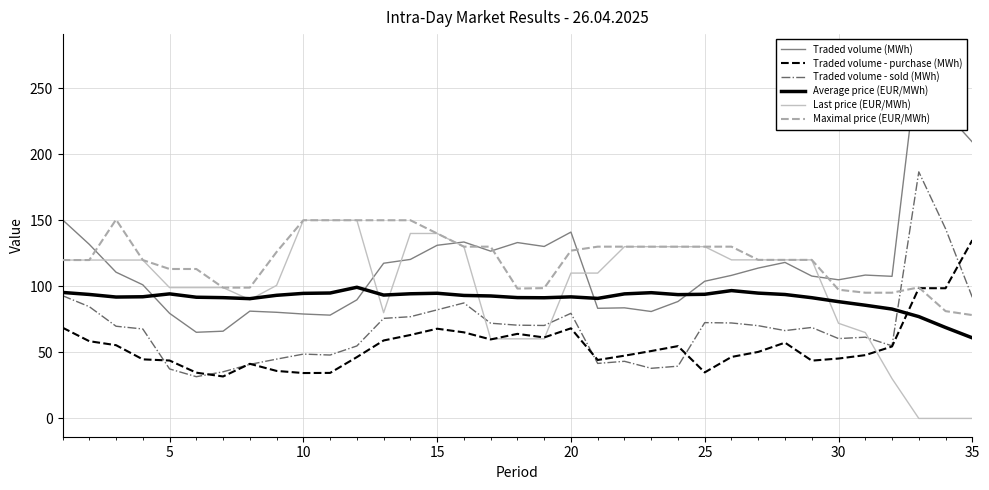

What is the lowest value of the Maximal price (EUR/MWh) series?

78.2